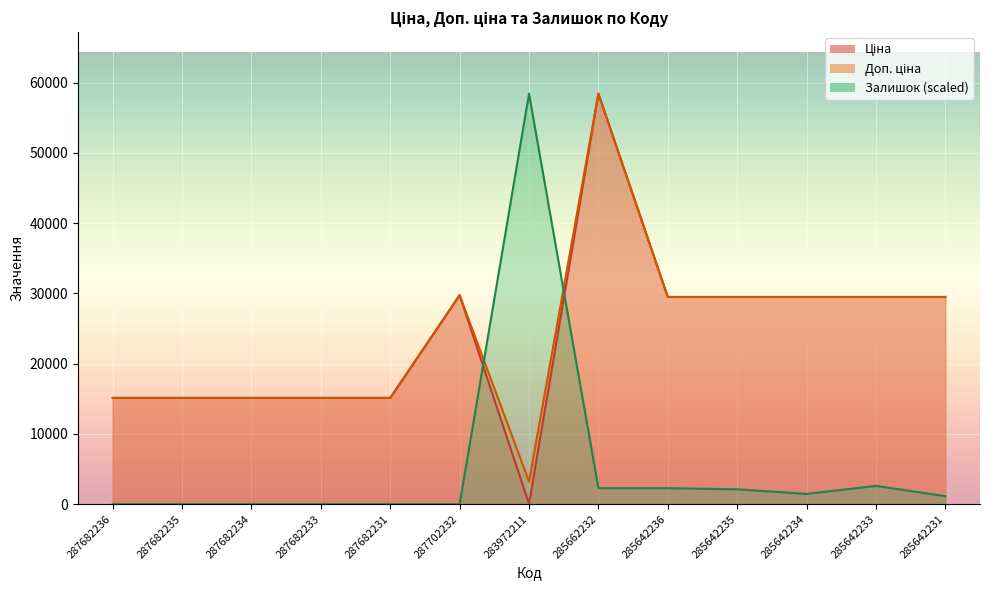

How many interior local valleys does the Залишок series have?

1